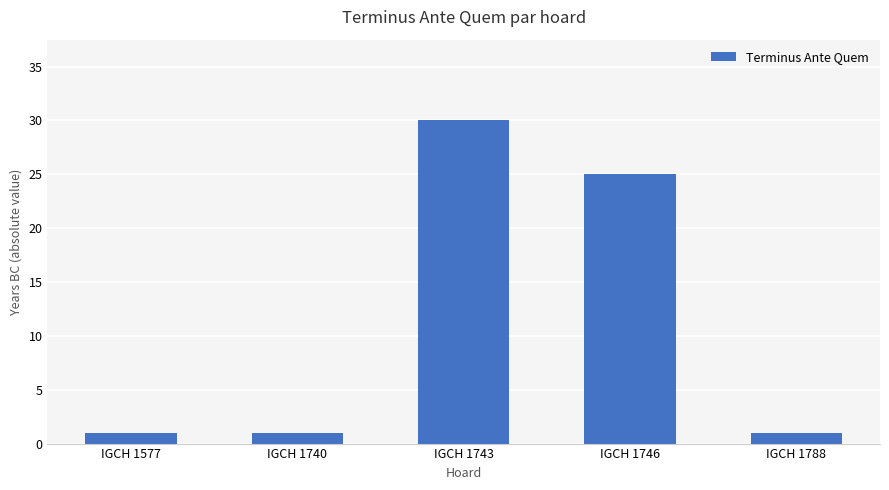

Is it true that the value at IGCH 1788 is 1?

True